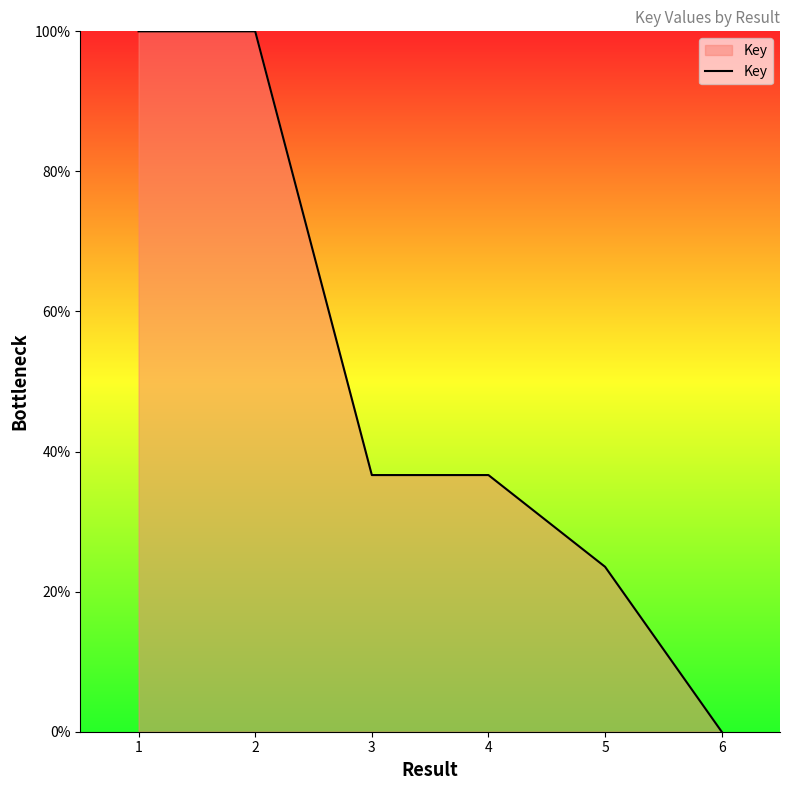

What is the sum of the values at 3 and 5?

60.2